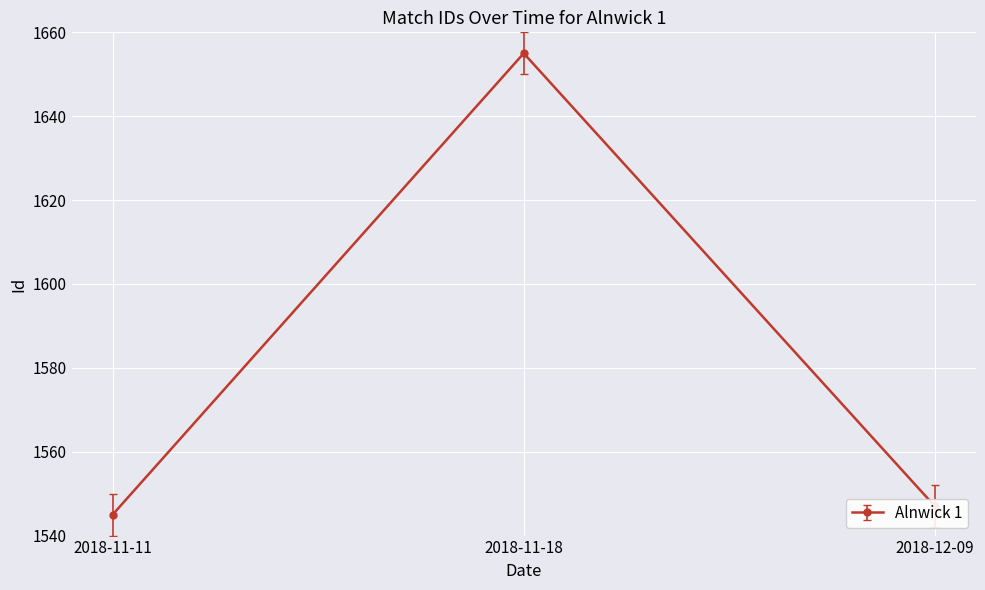

Does the chart have visible grid lines?

Yes